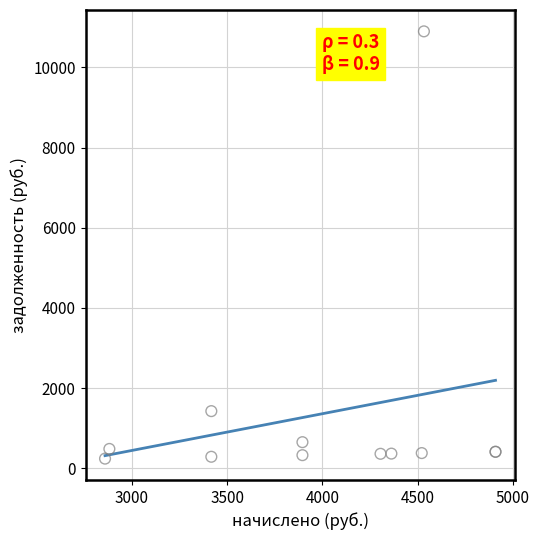

What Y value in the scatter plot is closest to 5569?

1423.5